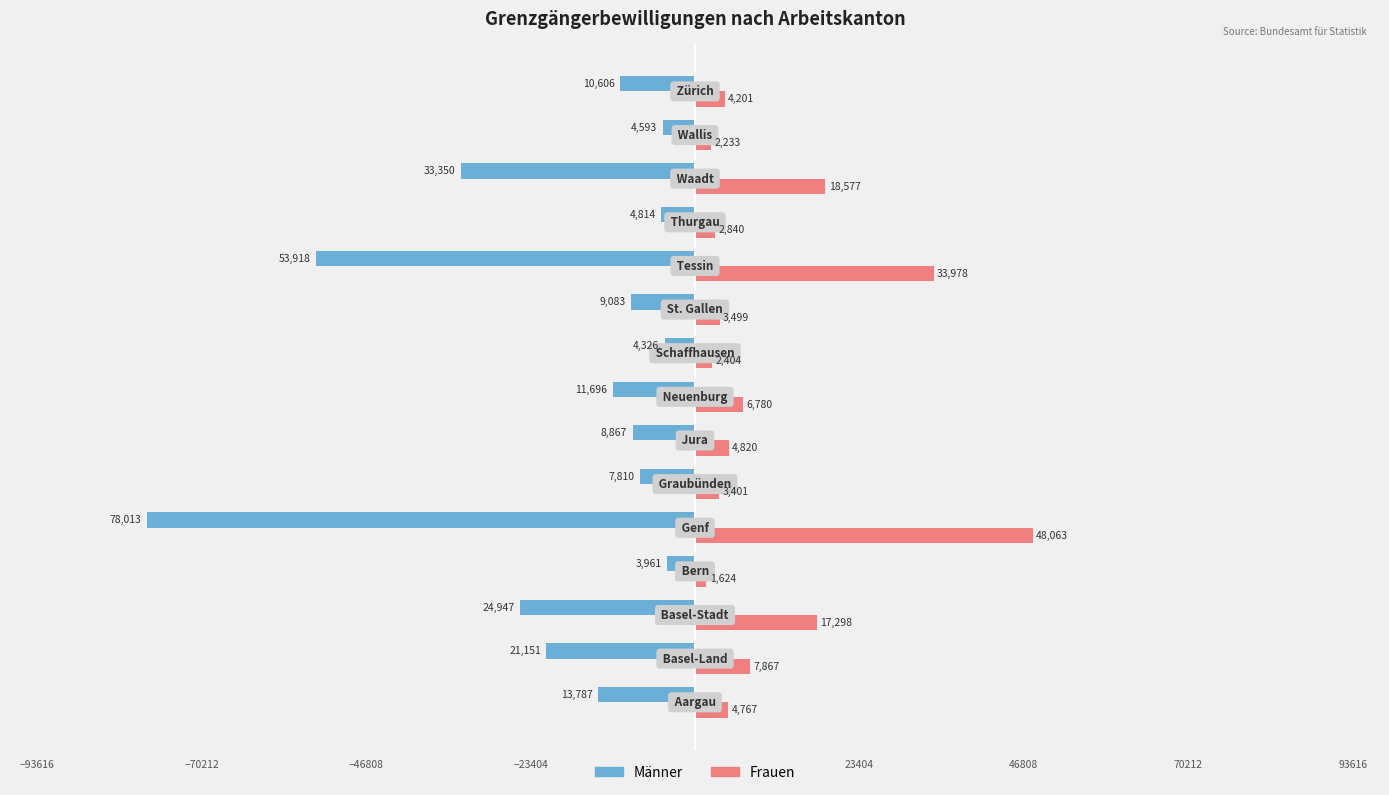

Which series has the largest total across all categories?

Frauen